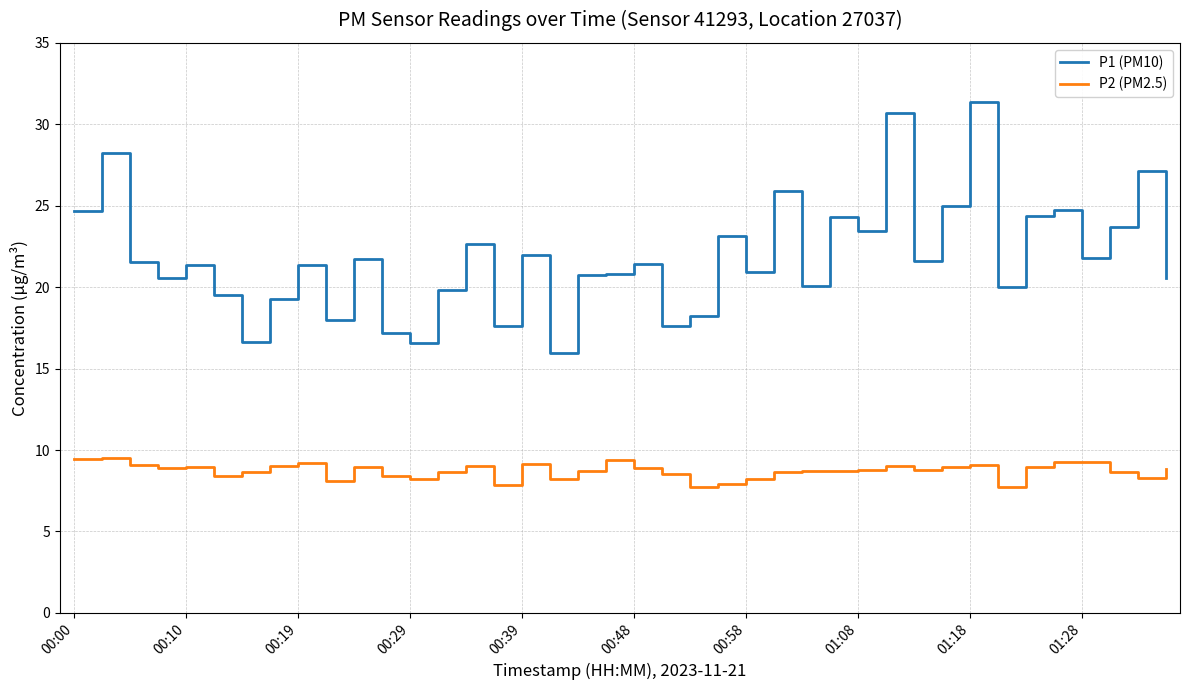

What is the smallest value displayed?

7.8